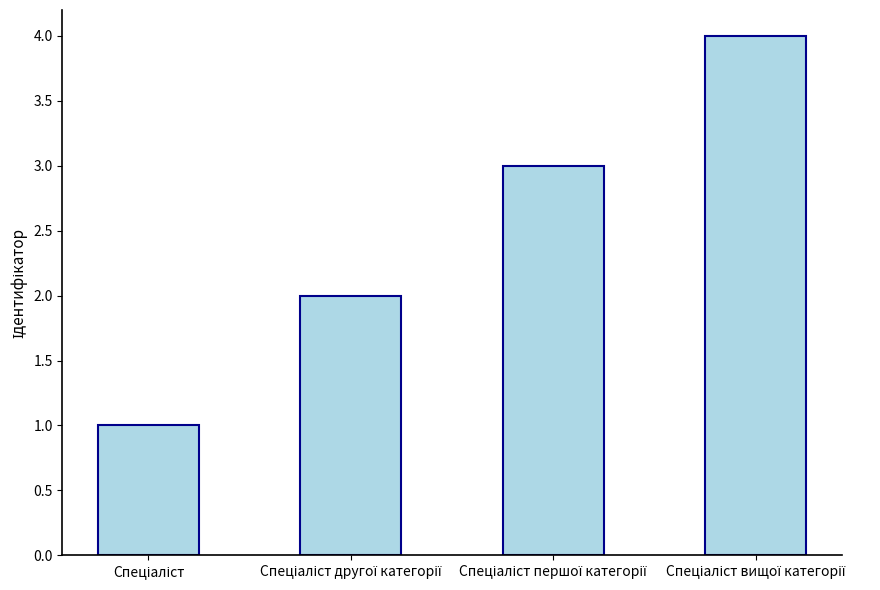

Count the number of categories in the chart.

4